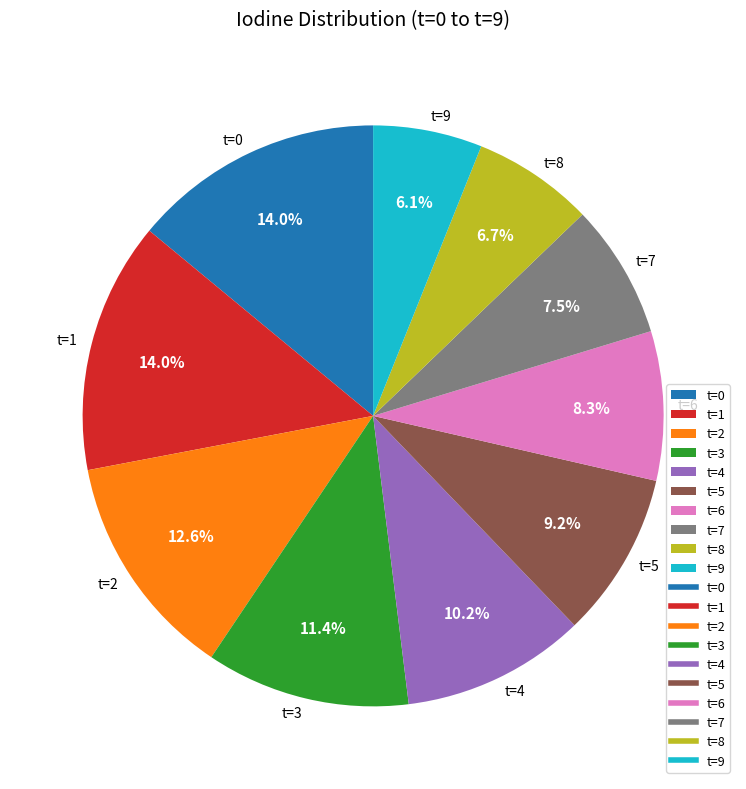

To the nearest percent, what portion does t=0 represent?

14%